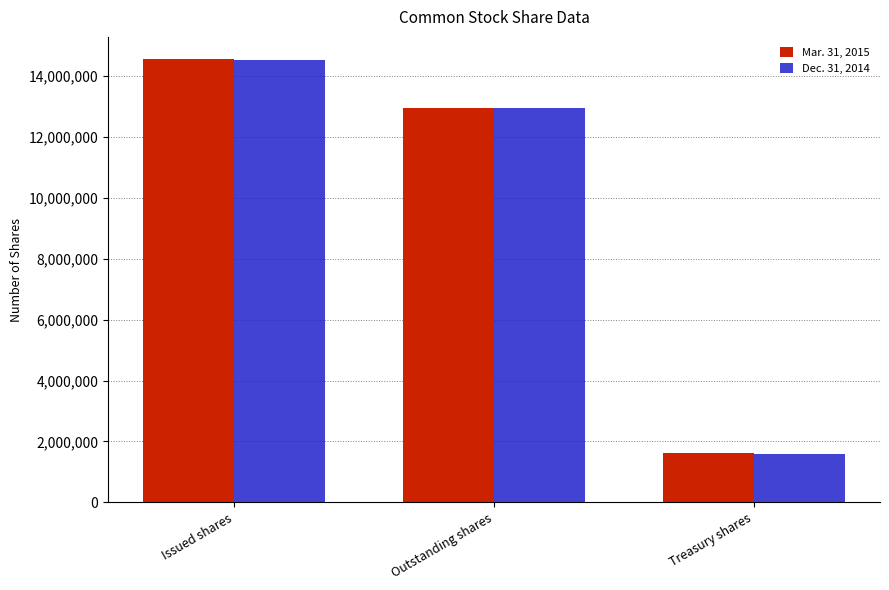

Rank the series at Outstanding shares from highest to lowest value.

Mar. 31, 2015, Dec. 31, 2014